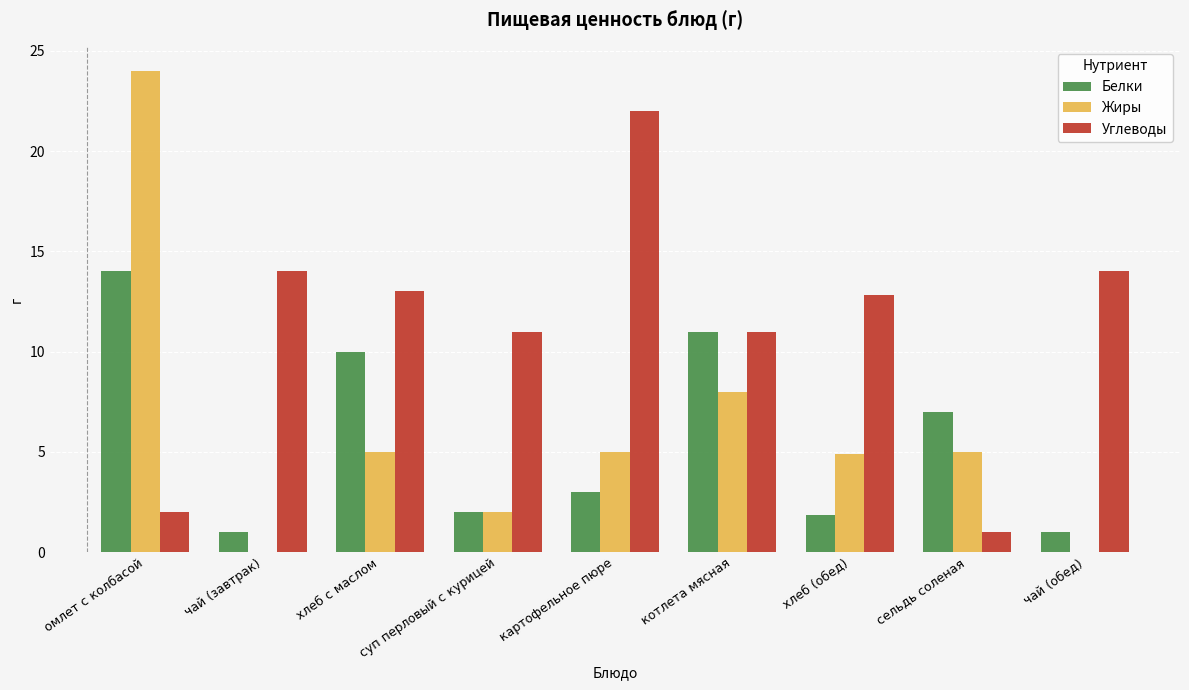

Which series changed the most between картофельное пюре and сельдь соленая?

Углеводы